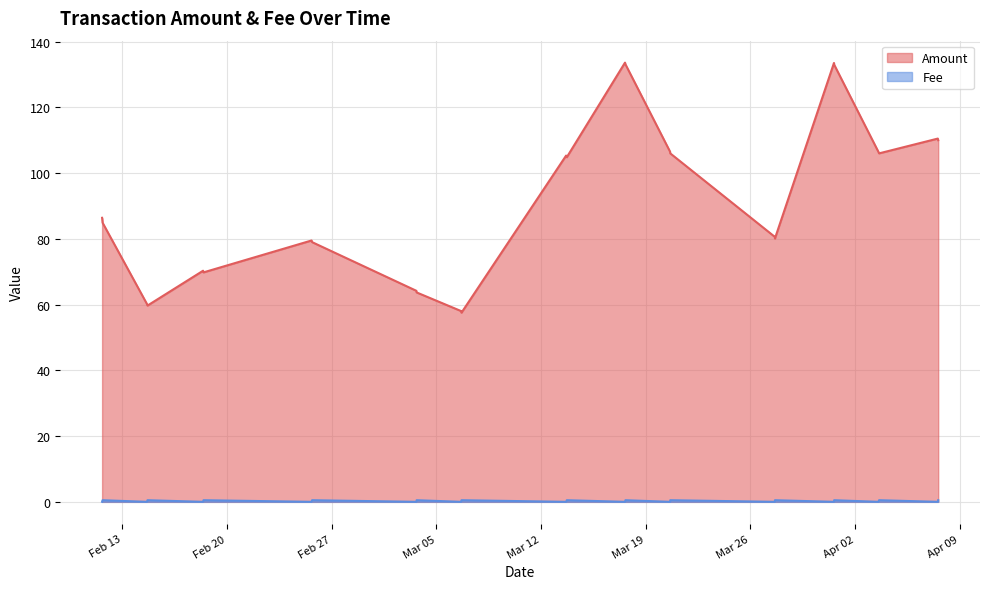

What is the greatest value displayed?

133.6